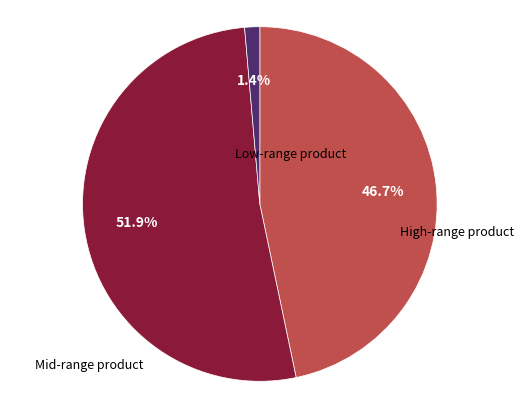

Does any single category account for the majority?

Yes